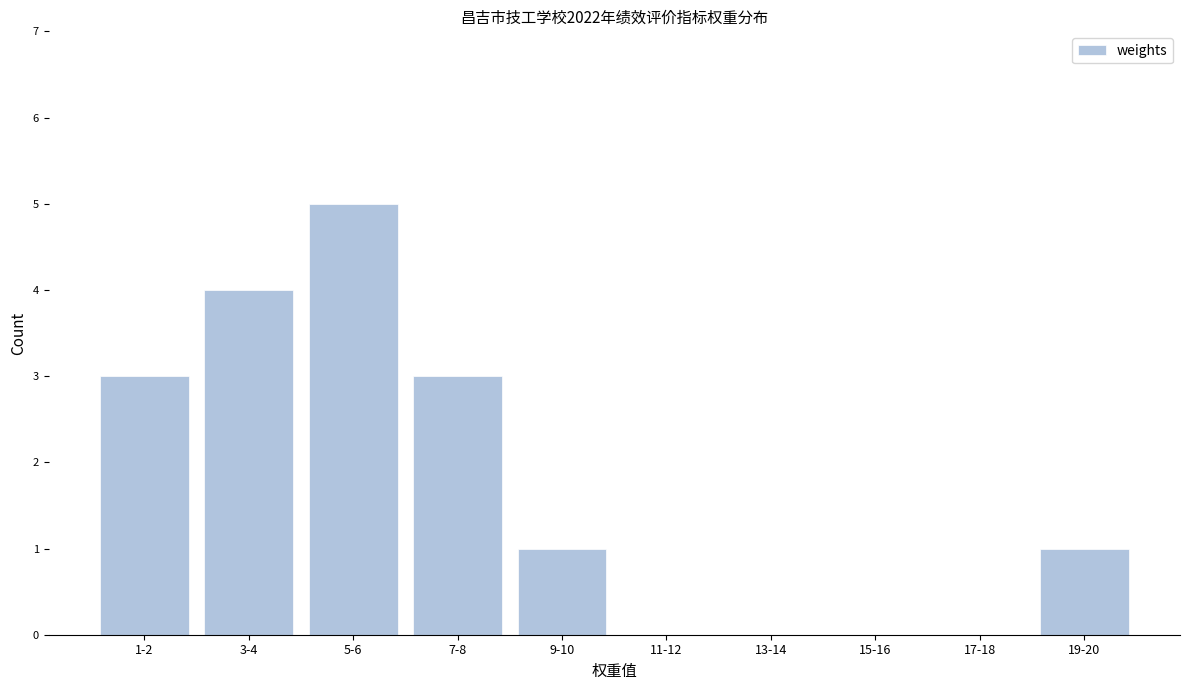

Reading left to right, extract all data points from this chart.

1-2=3	3-4=4	5-6=5	7-8=3	9-10=1	11-12=0	13-14=0	15-16=0	17-18=0	19-20=1